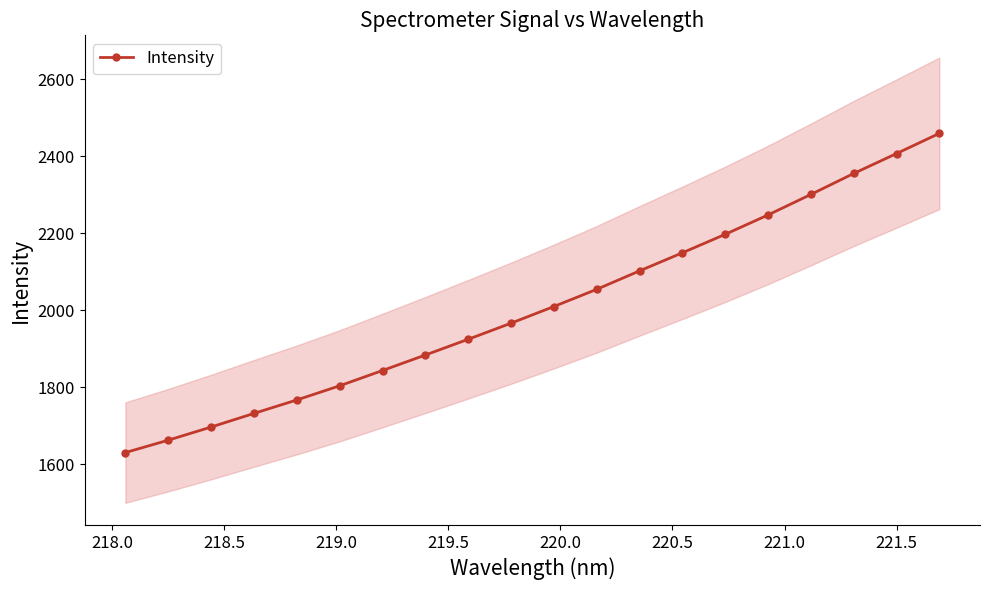

What is the value of the Intensity point at the 3rd from the left?

1696.7